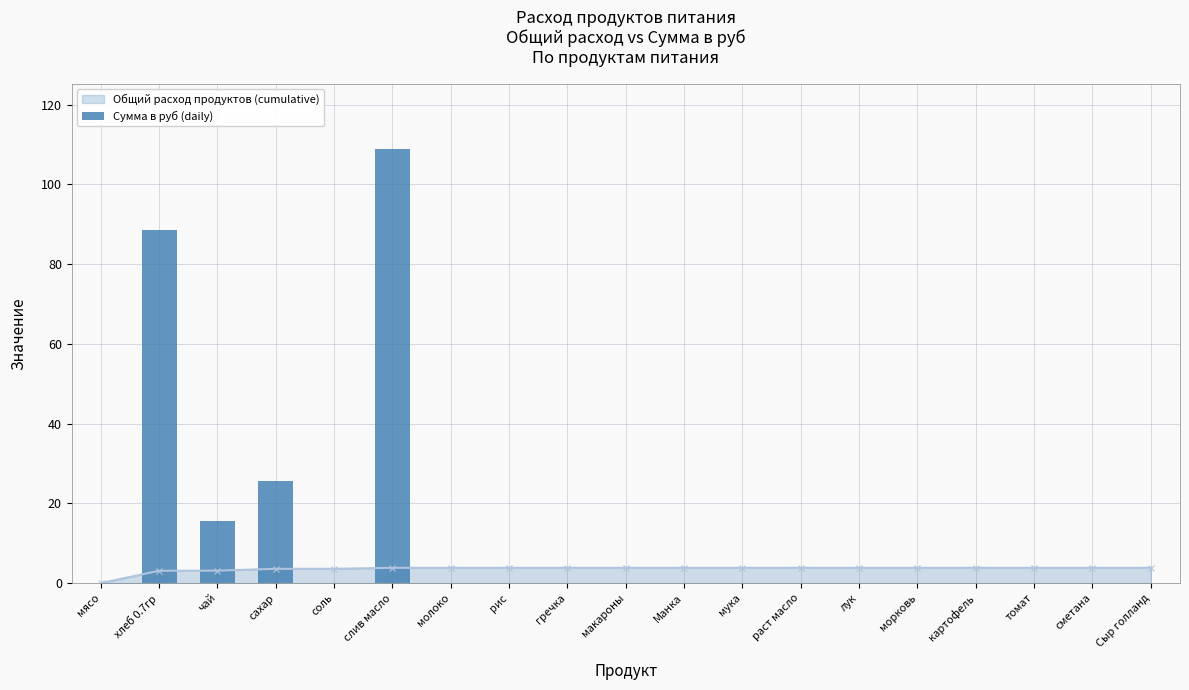

What position from the right is гречка?

11